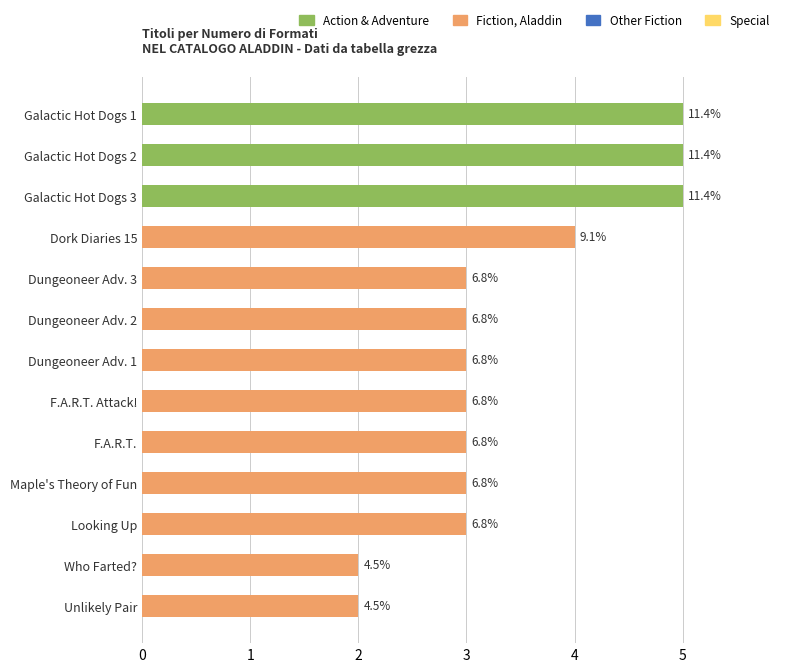

Does the chart contain any negative values?

No